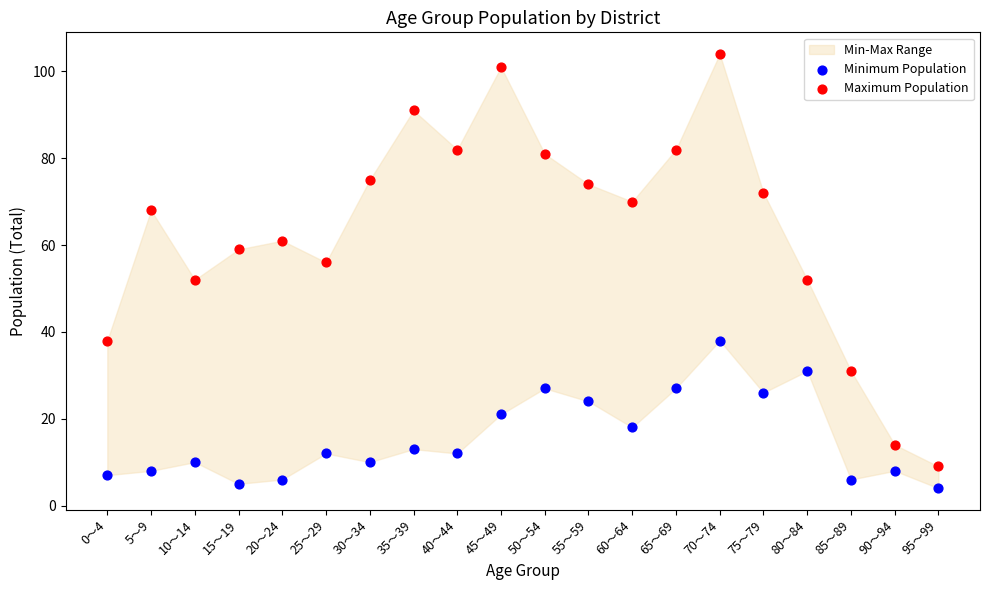

Which series has the largest Y range (max minus min)?

Maximum Population